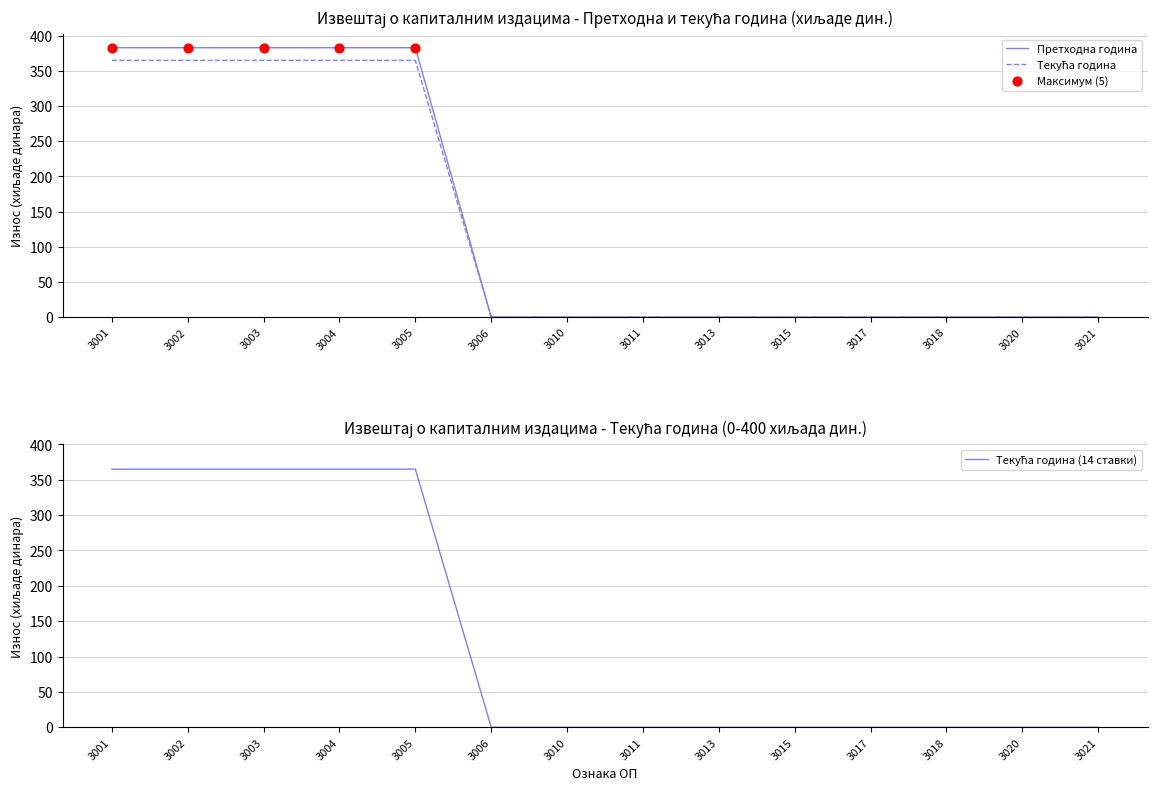

Which series reaches the minimum Y coordinate?

Претходна година